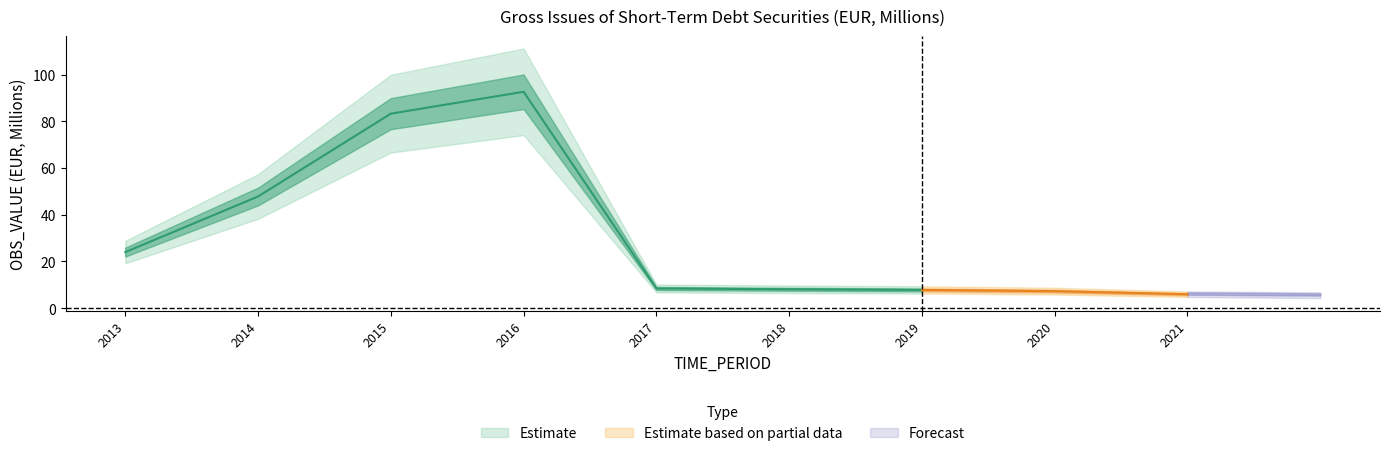

Reading left to right, list all the values displayed in this chart.

24.0	47.8	83.3	92.6	8.4	8.1	7.8	7.3	6.0